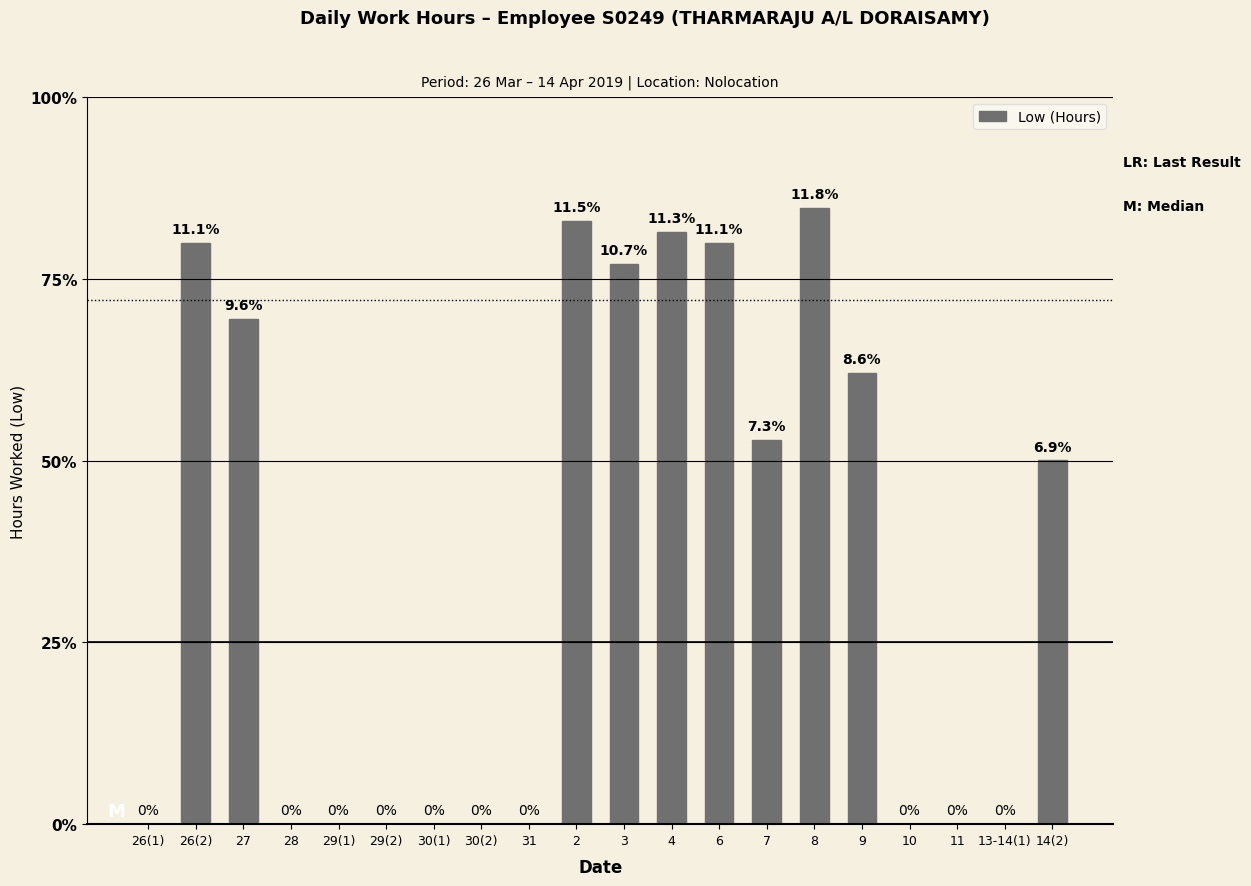

Does the chart contain any negative values?

No